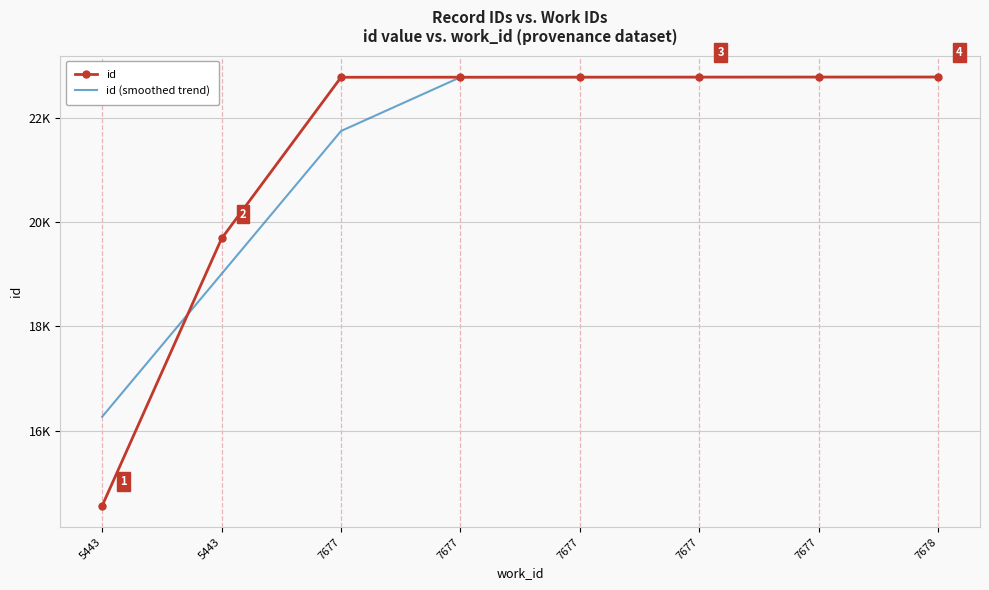

Where do id (smoothed trend) and id first cross each other?

5443 and 5443